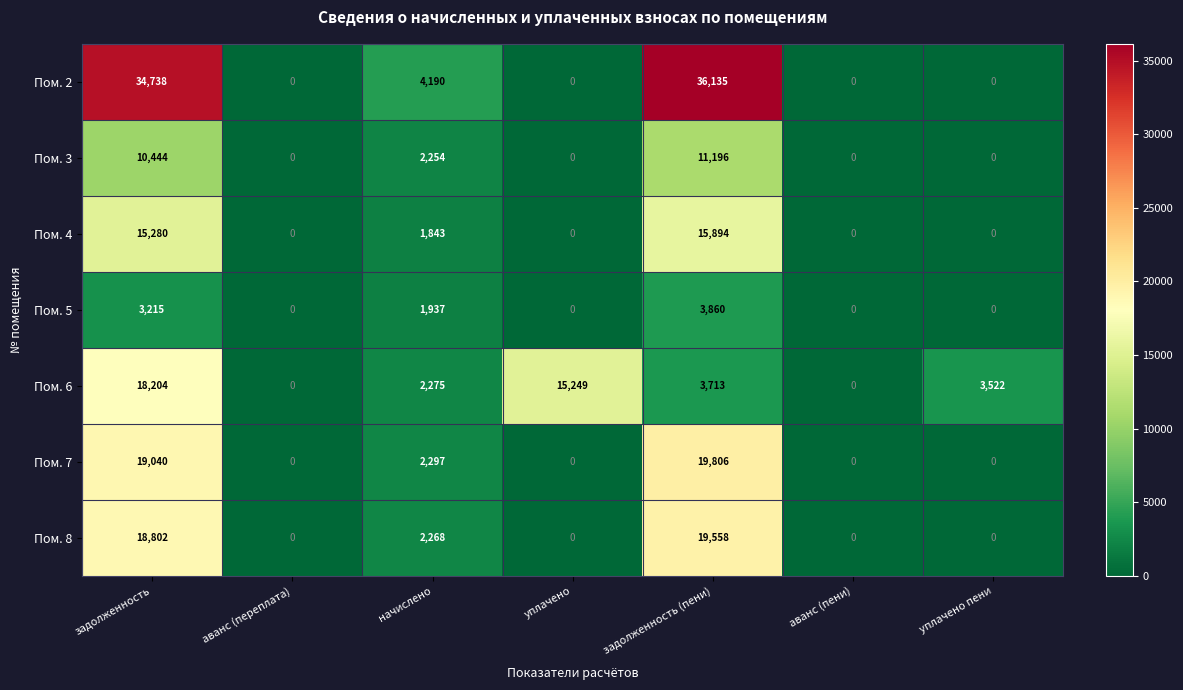

At which category is the sum across all series the highest?

задолженность